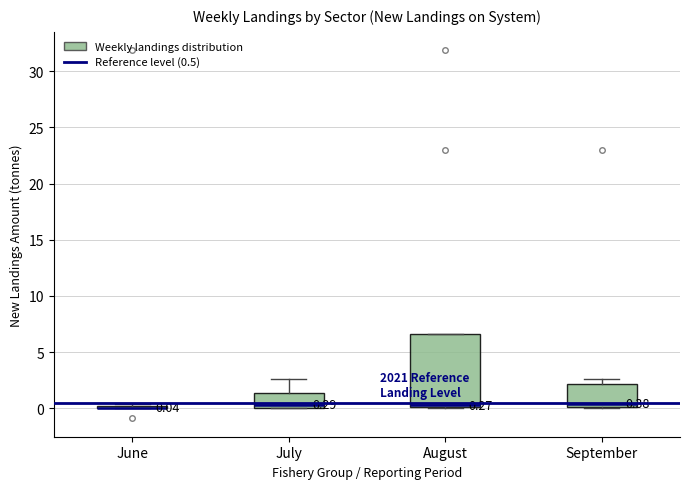

Comparing the boxes themselves (not the whiskers), which one is the tallest?

August